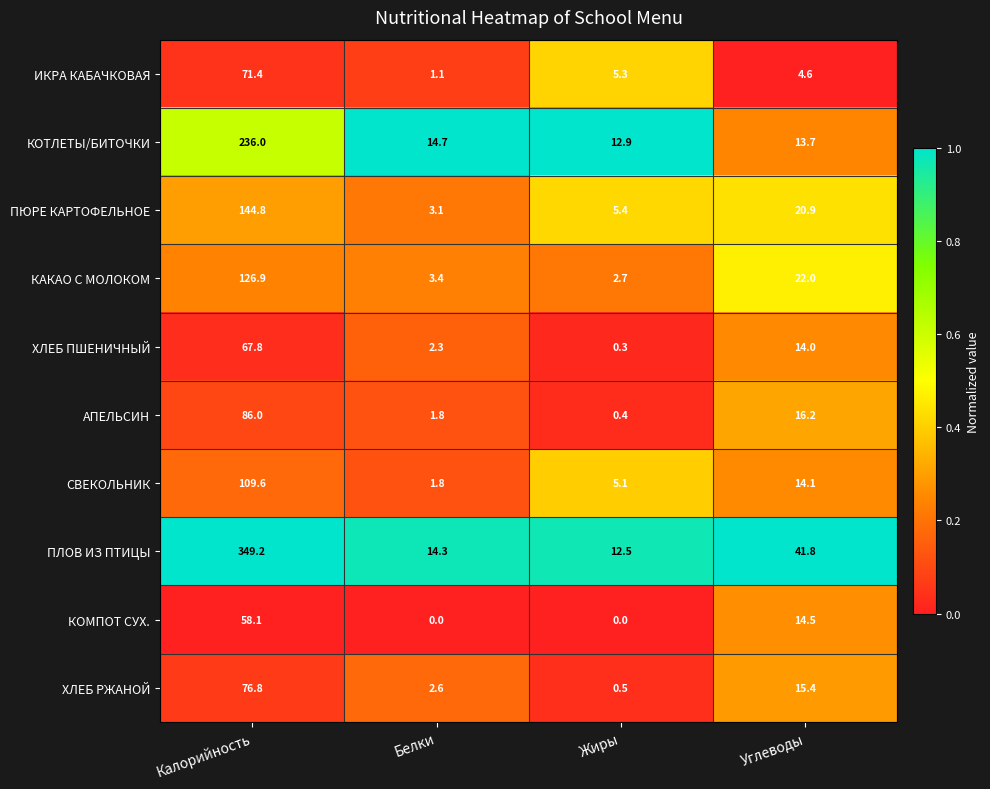

Where is ХЛЕБ ПШЕНИЧНЫЙ nearest to the value 34?

Углеводы